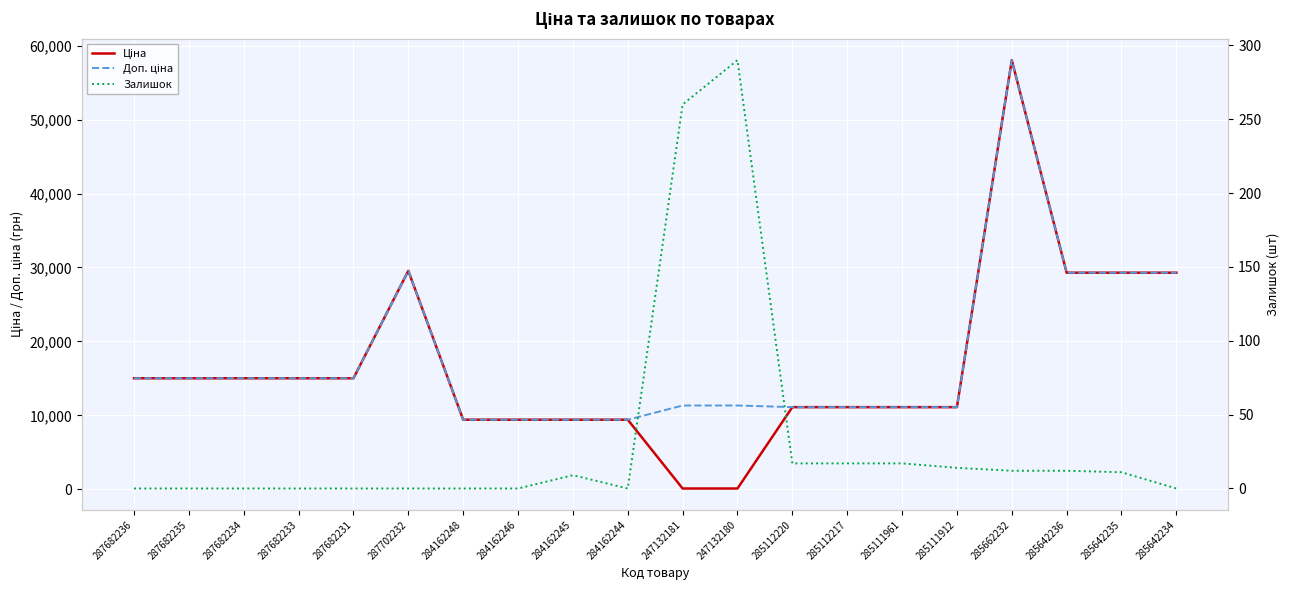

What is the maximum value for Ціна?

58037.0